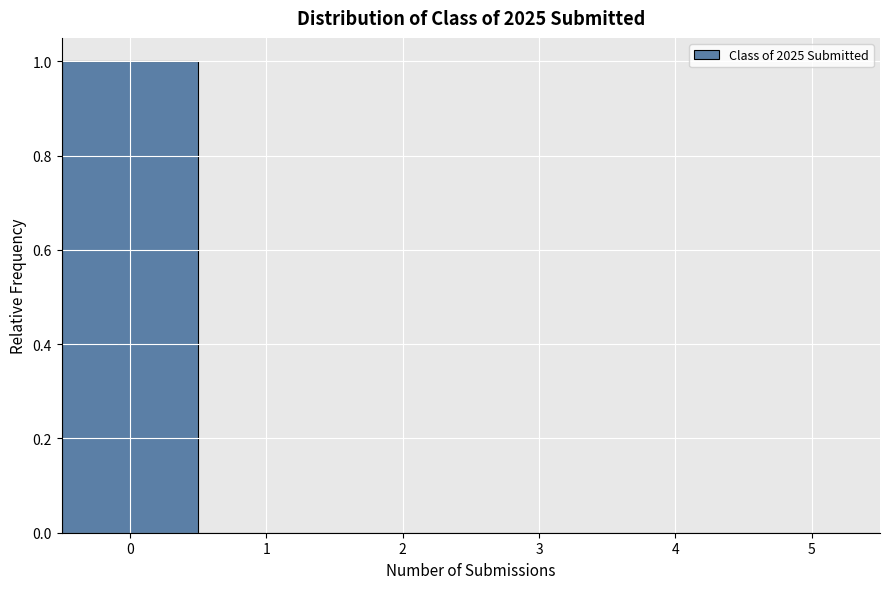

Which range on the x-axis has the tallest bar?

-0.5 to 0.5